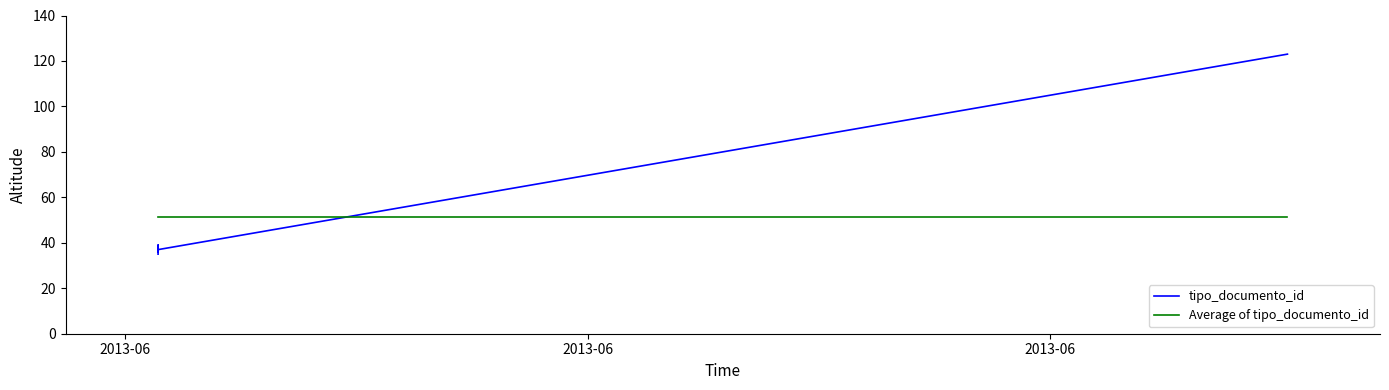

The tipo_documento_id series shows 10.9 at 2013-06. True or false?

False